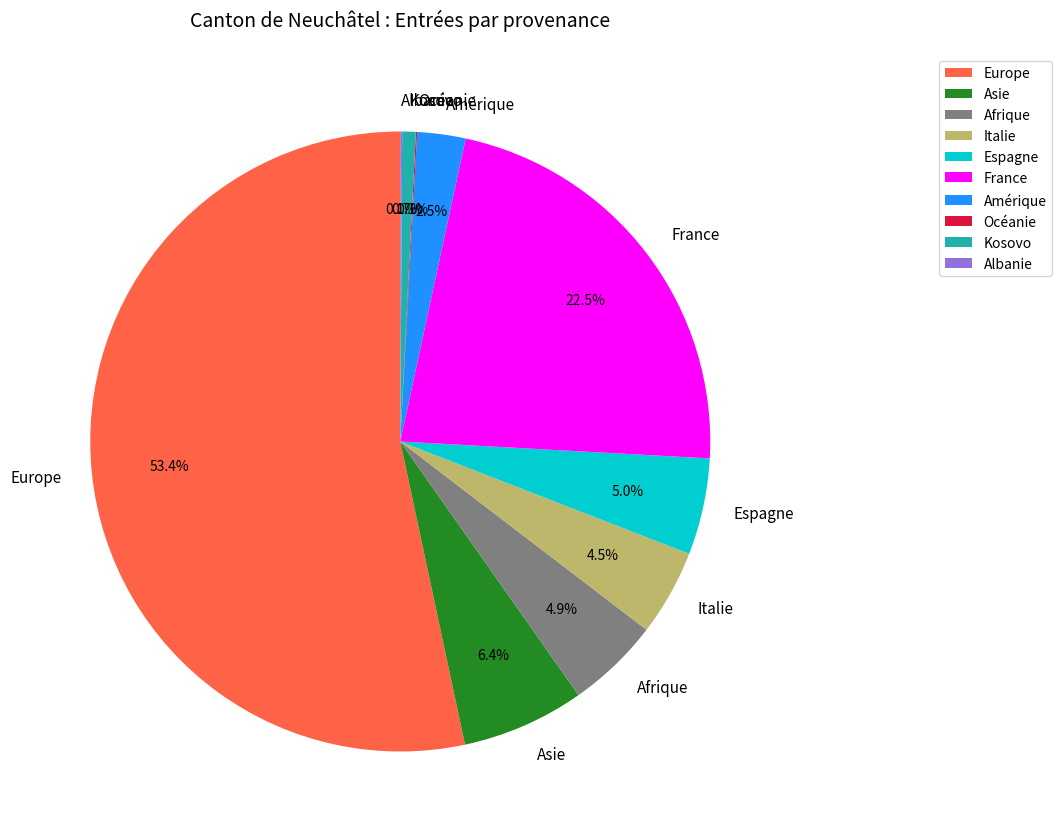

What is the total percentage of France and Kosovo?

23.2%